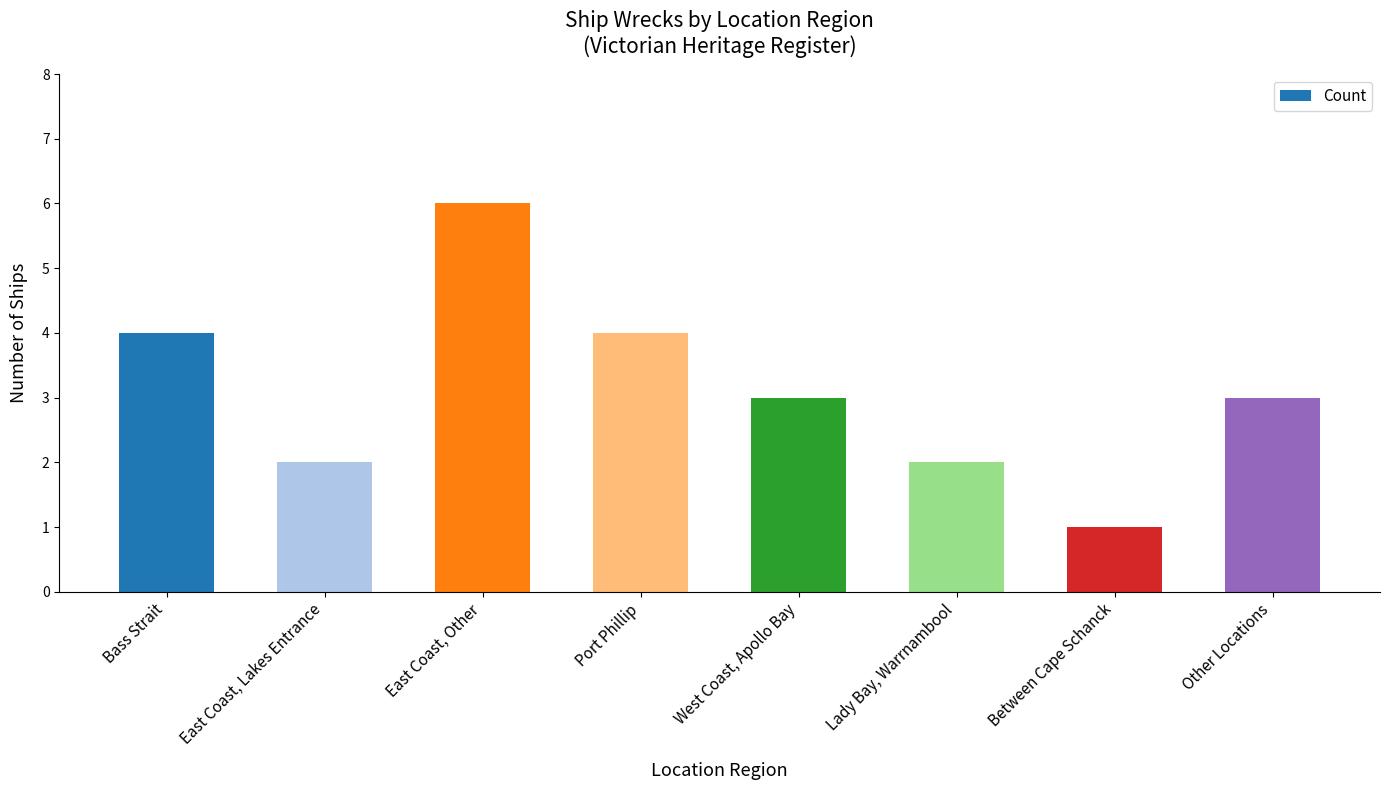

Reading left to right, what are all the values shown in this chart?

Bass Strait=4	East Coast, Lakes Entrance=2	East Coast, Other=6	Port Phillip=4	West Coast, Apollo Bay=3	Lady Bay, Warrnambool=2	Between Cape Schanck=1	Other Locations=3